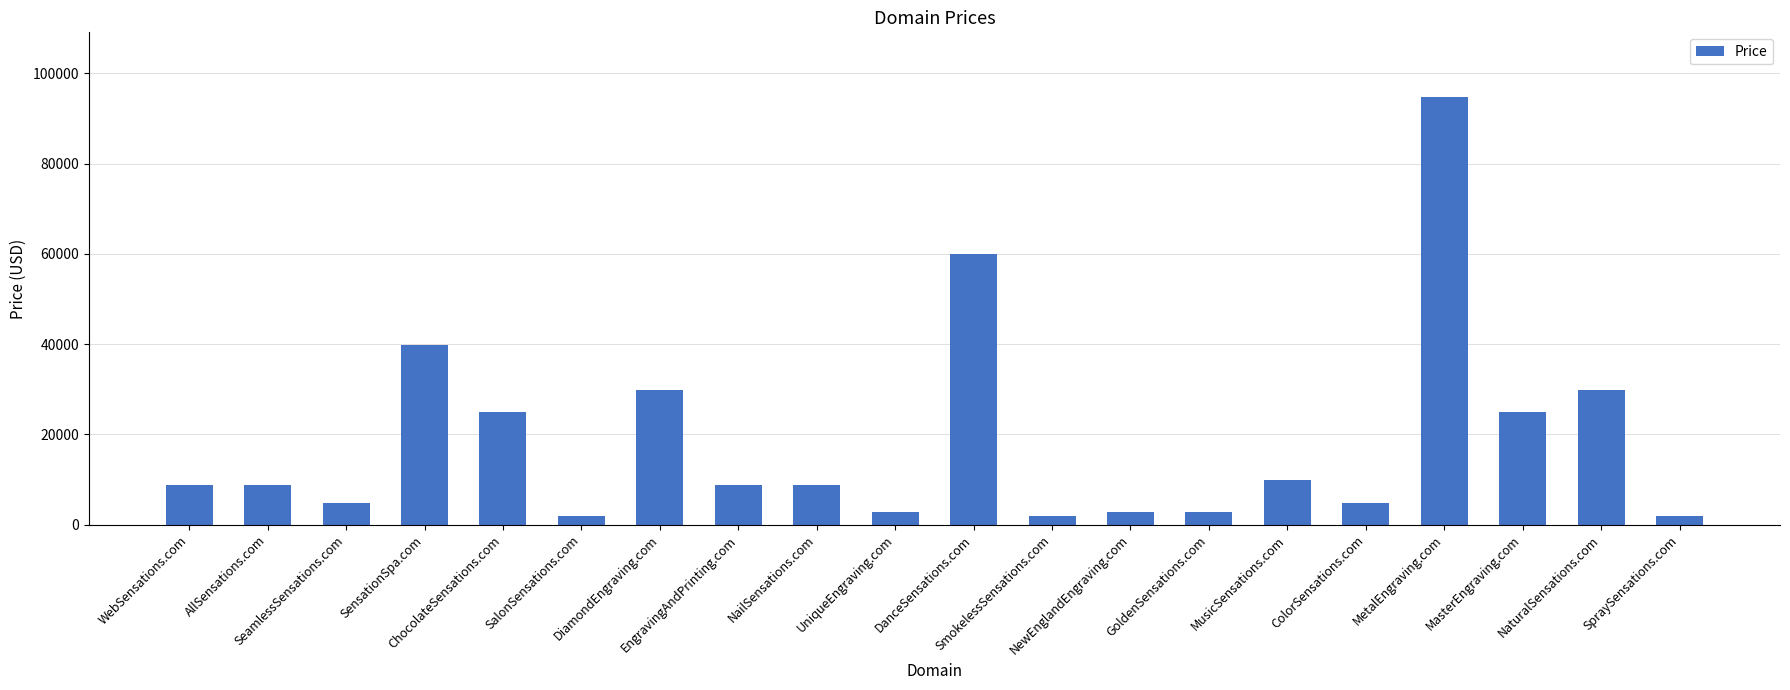

What is the difference between the maximum and minimum values?

93000